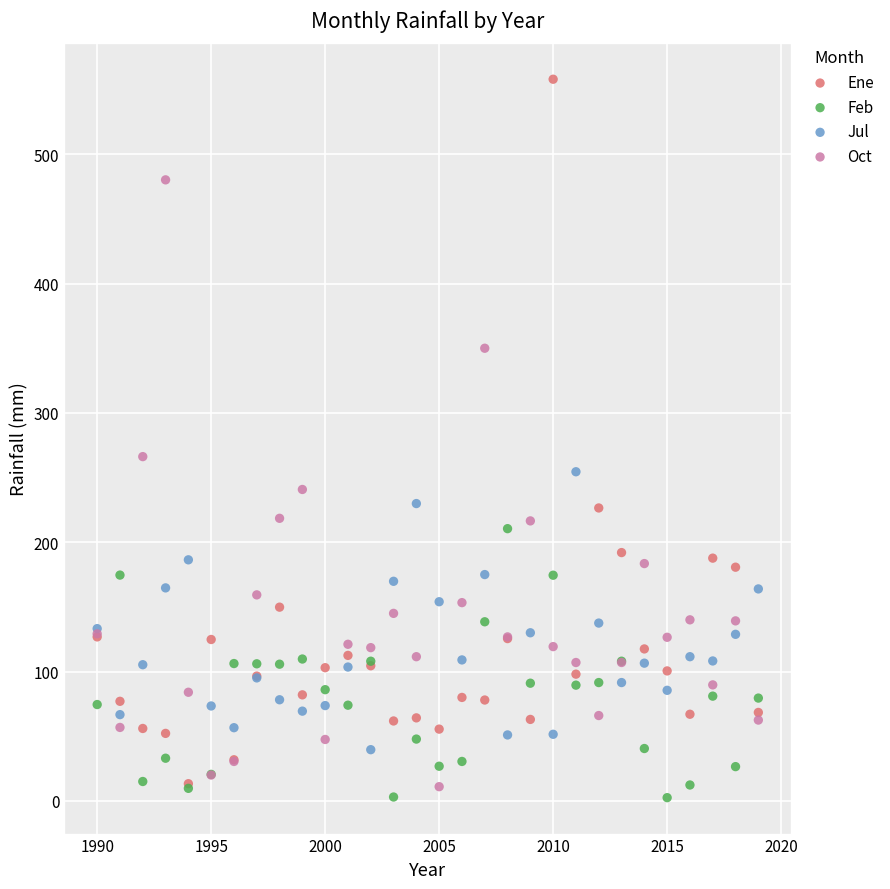

Which series reaches the maximum Y coordinate?

Ene